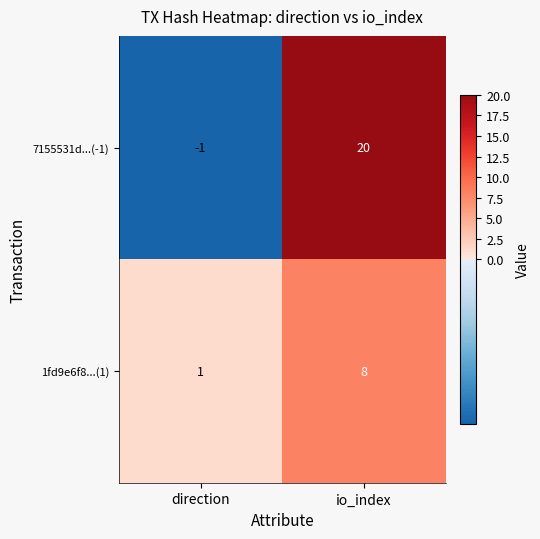

Is it true that 7155531d...(-1) equals -1 at direction?

True